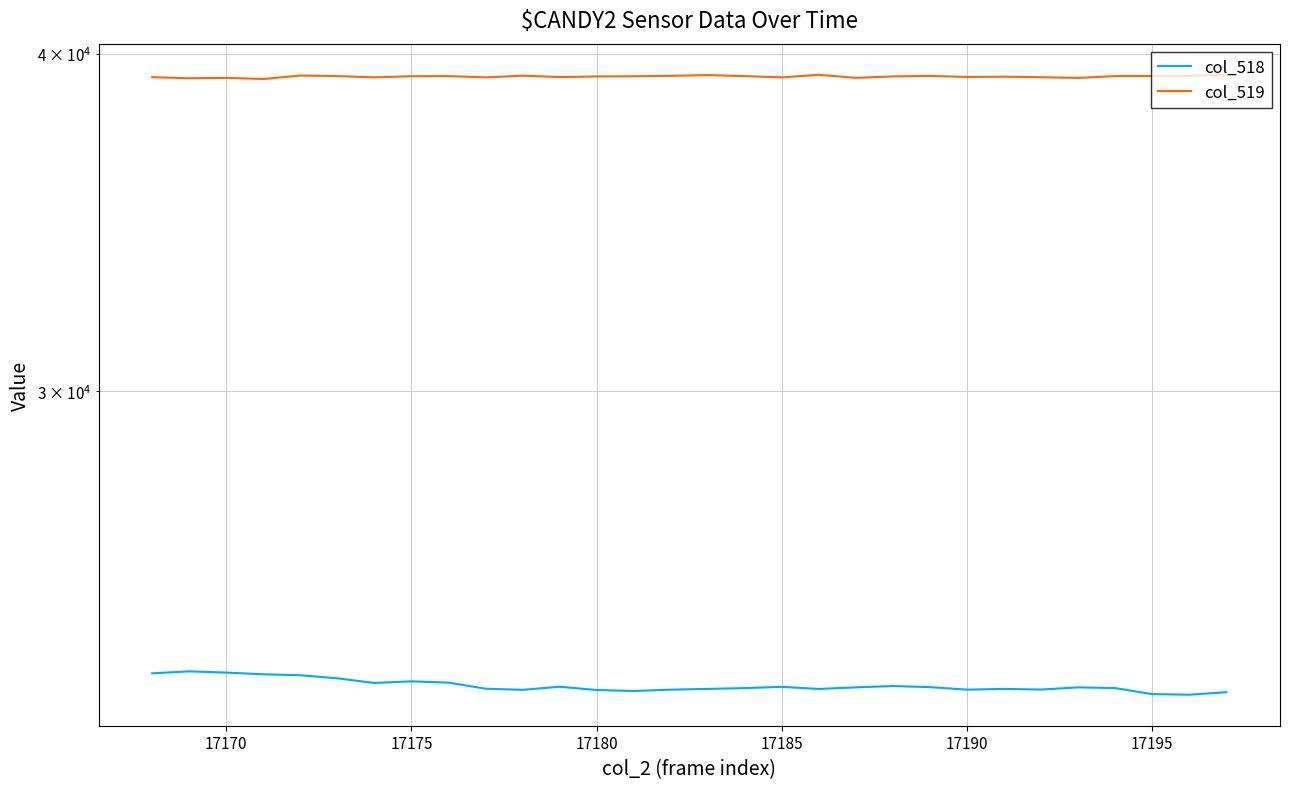

Which series has the widest spread of values?

col_518